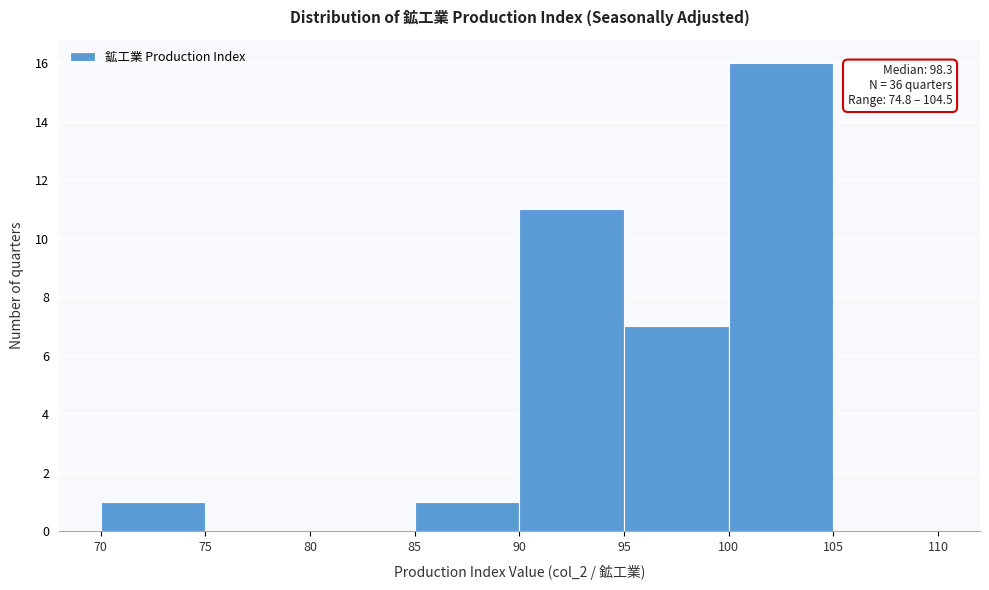

Which range on the x-axis has the tallest bar?

100 to 105